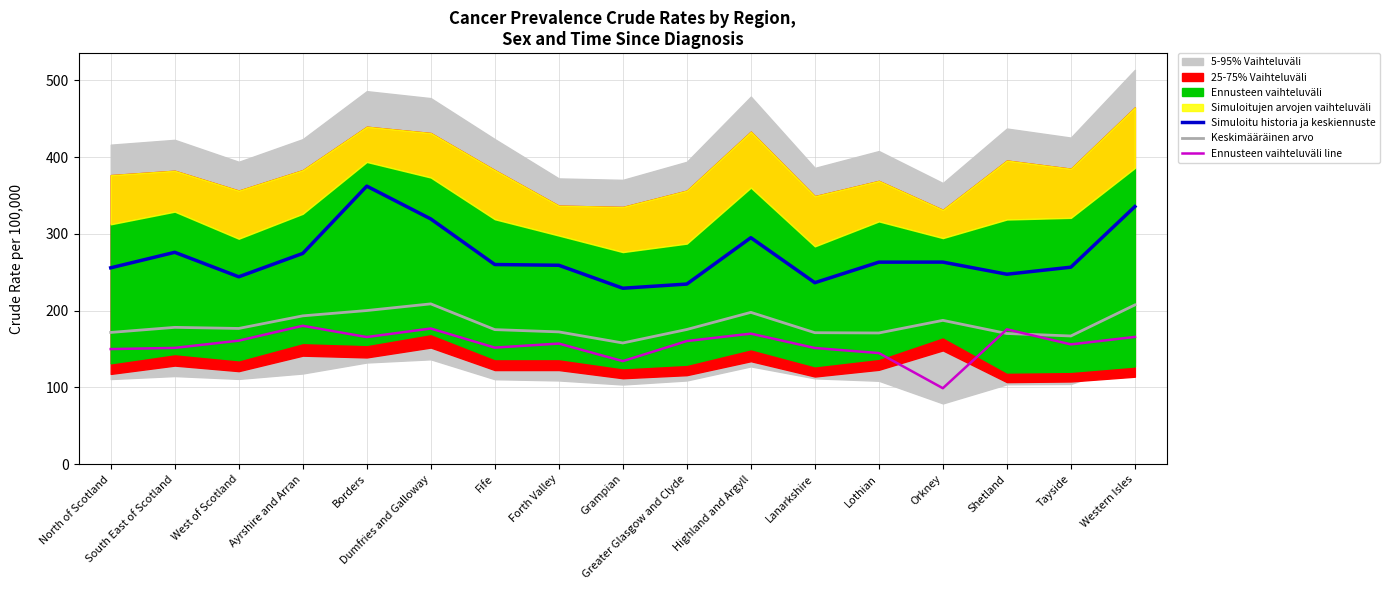

Which category has the lowest value in the Keskimääräinen arvo series?

Grampian